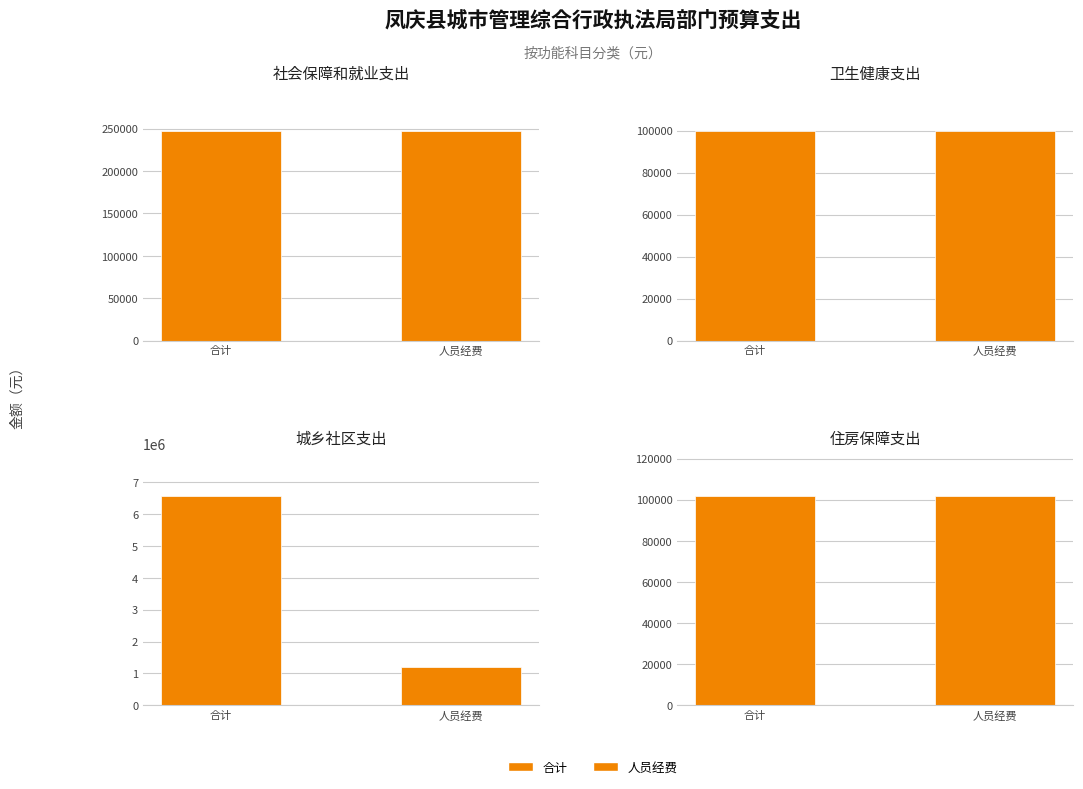

What is the difference between the 合计 values at 城乡社区支出 and 社会保障和就业支出?

6332193.7